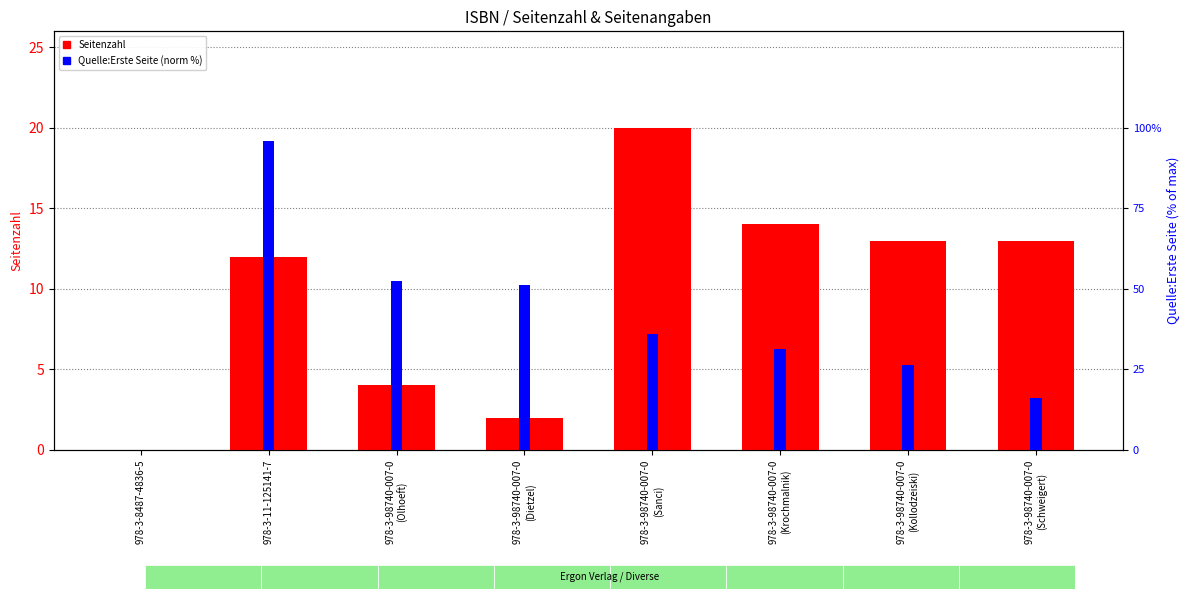

What is the difference between the maximum and minimum values in the Seitenzahl series?

20.0